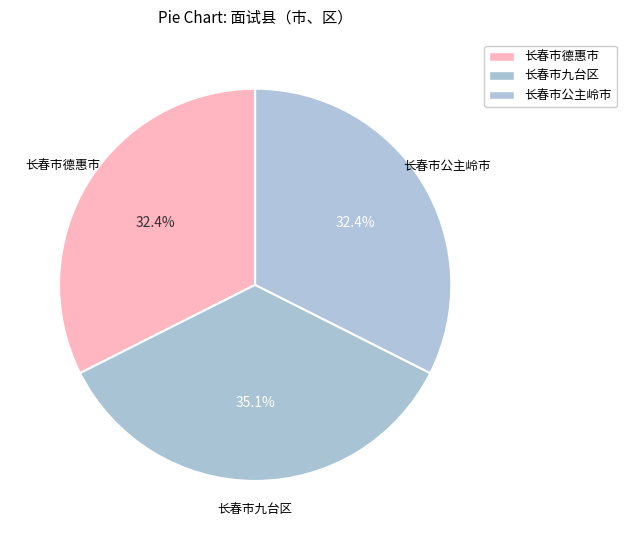

Is it true that 长春市九台区 is 30% of the pie?

False